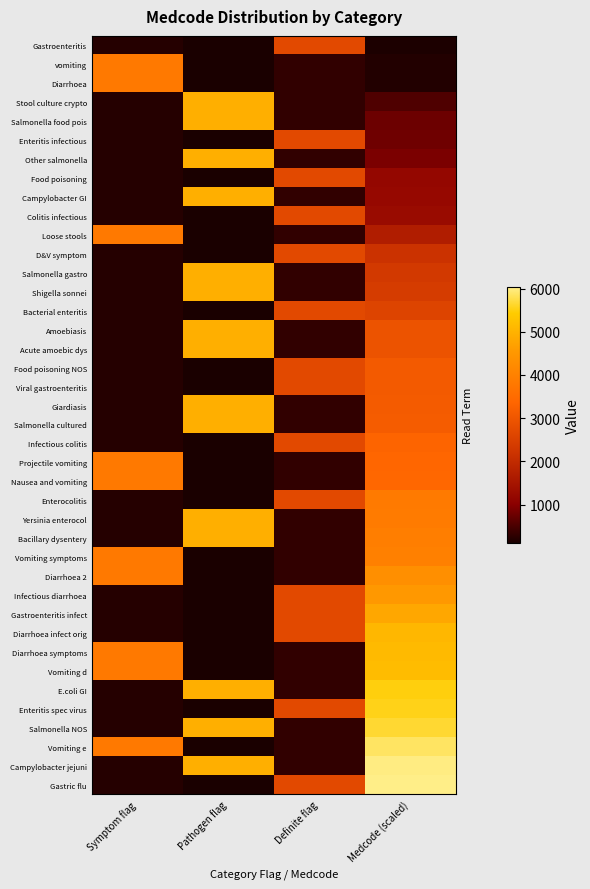

Count the number of data series in this chart.

40